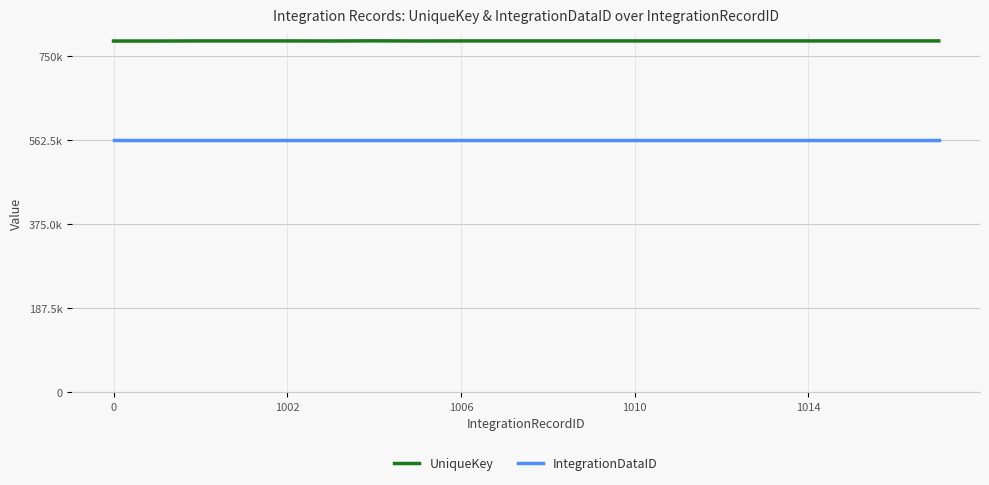

What is the minimum value for IntegrationDataID?

562500